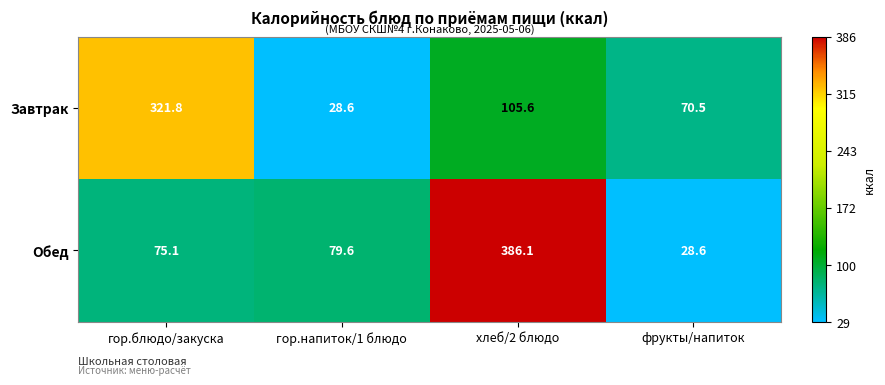

List the series in order of their peak value, lowest first.

Завтрак, Обед